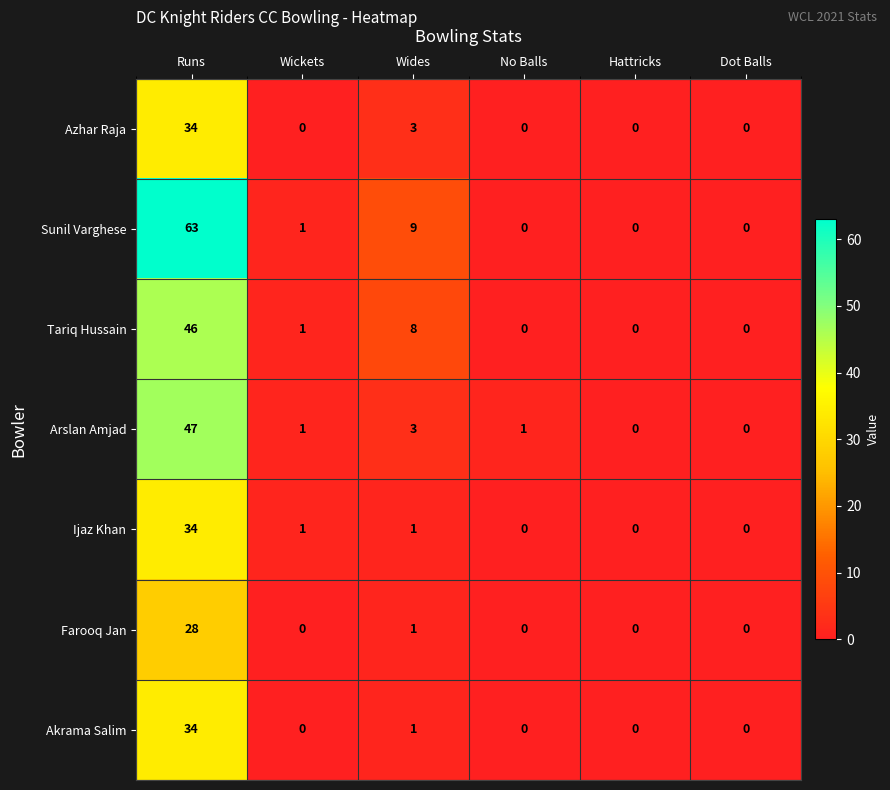

At which category is the sum across all series the highest?

Runs